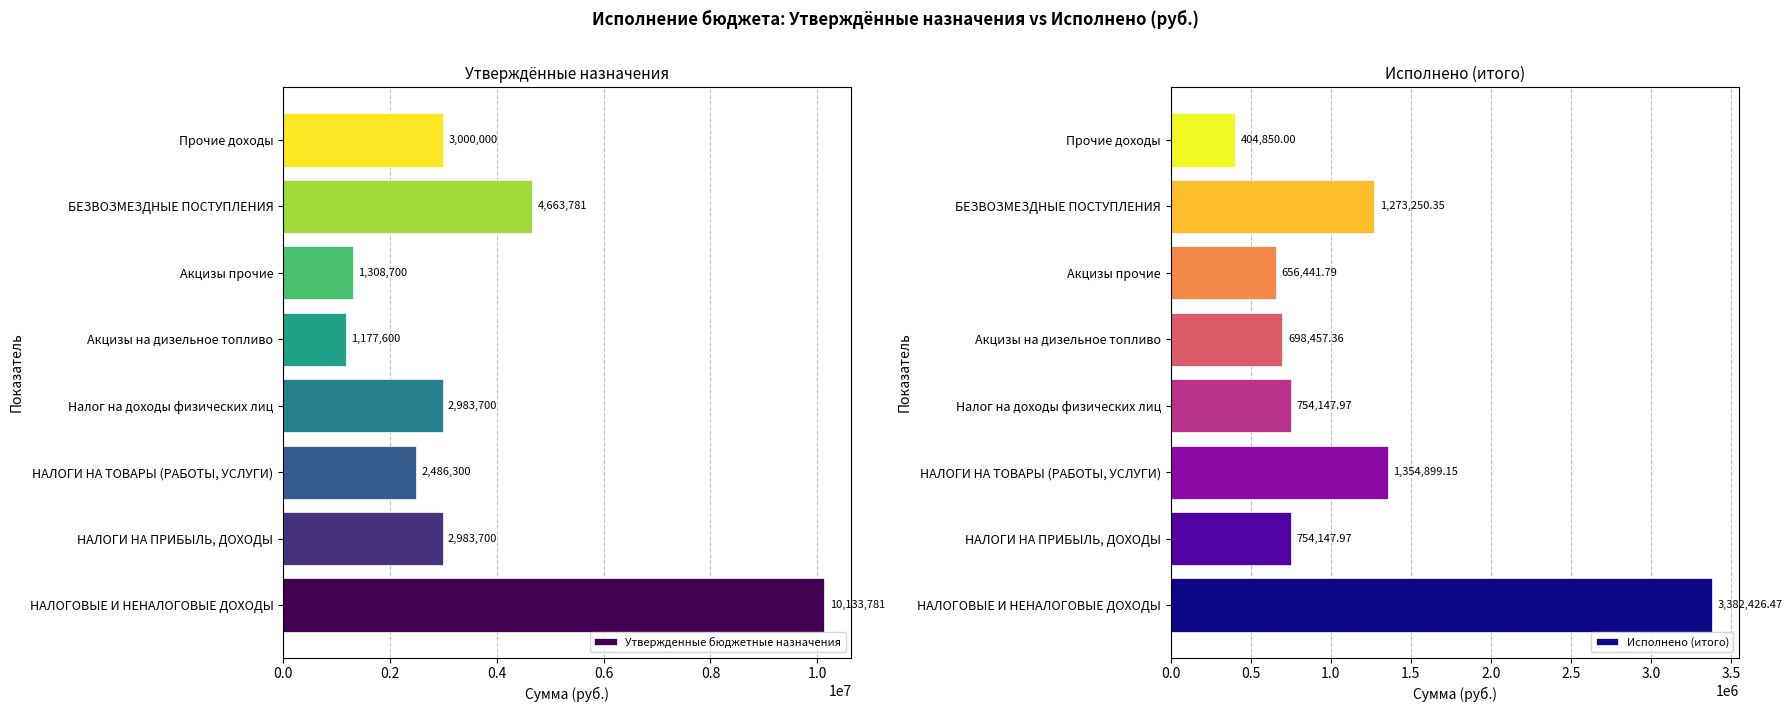

What is the difference between the second highest and minimum values in the Утвержденные бюджетные назначения series?

3486181